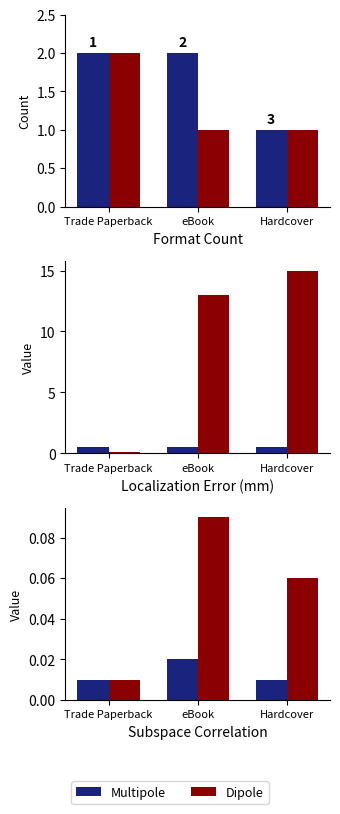

At which label is Multipole closest to 0?

Trade Paperback